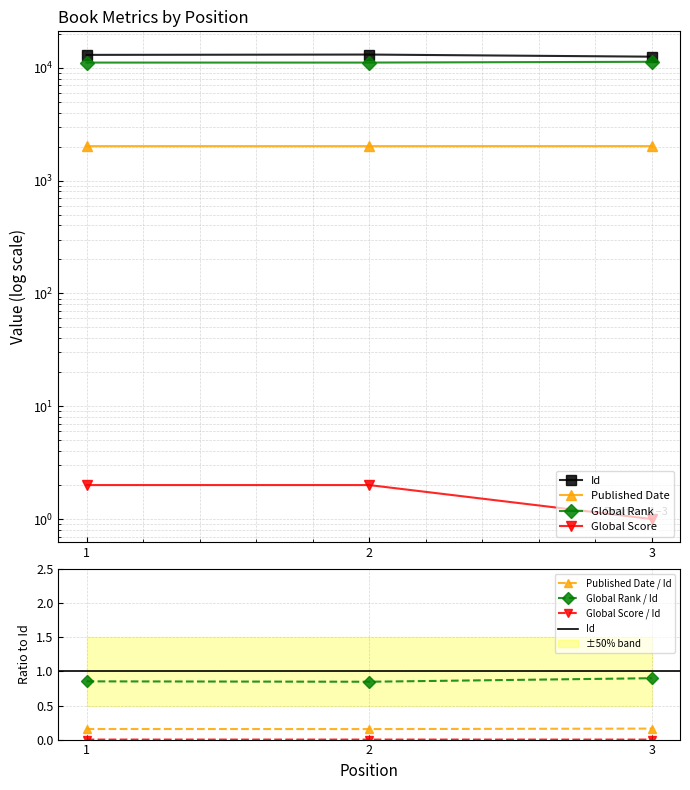

Which label corresponds to the largest value in the chart?

2